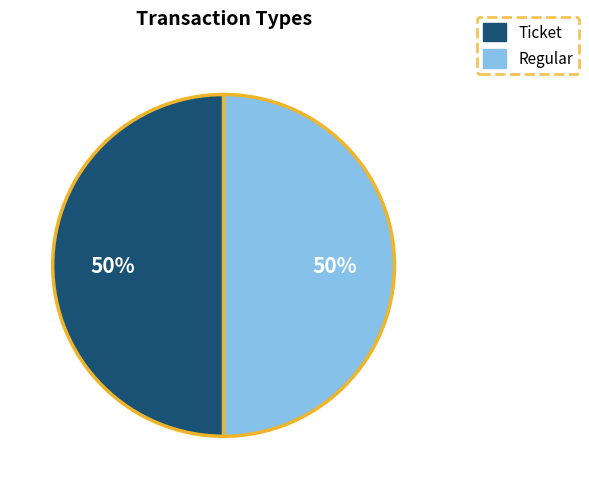

To the nearest percent, what is the average slice percentage?

50%